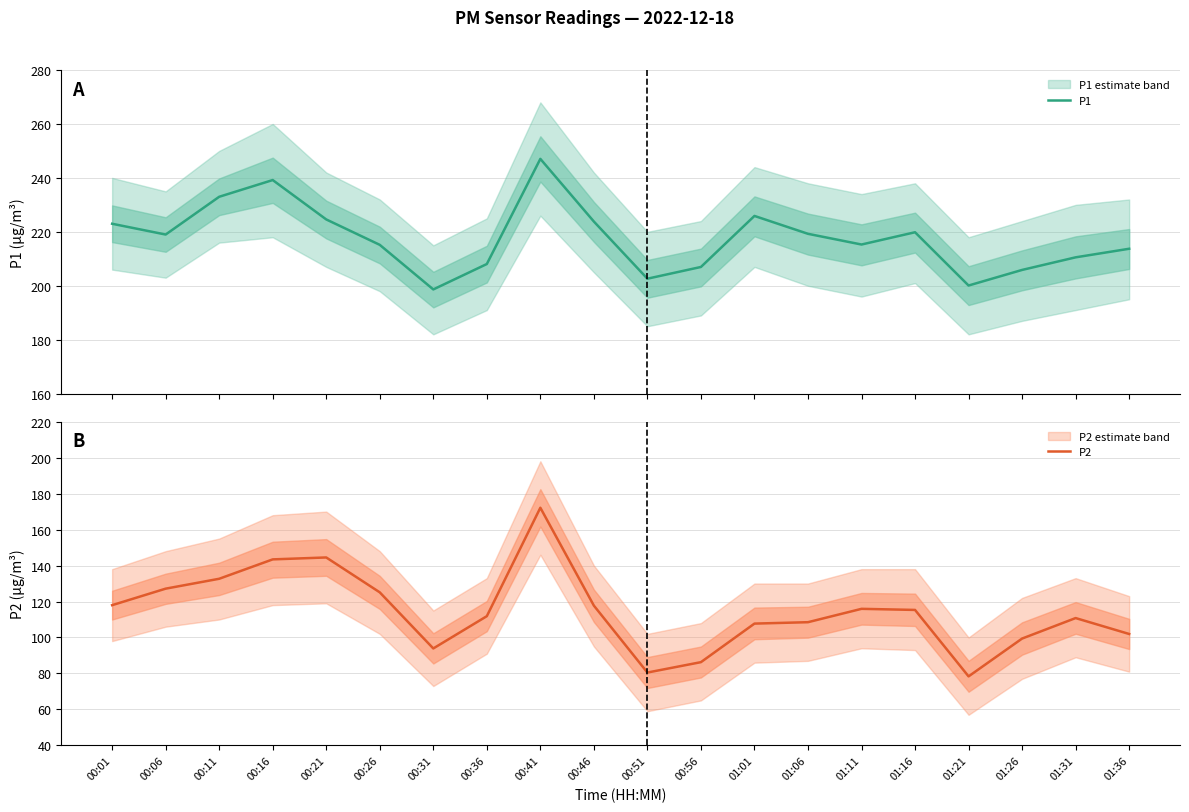

At which label is P2 closest to 125?

00:26